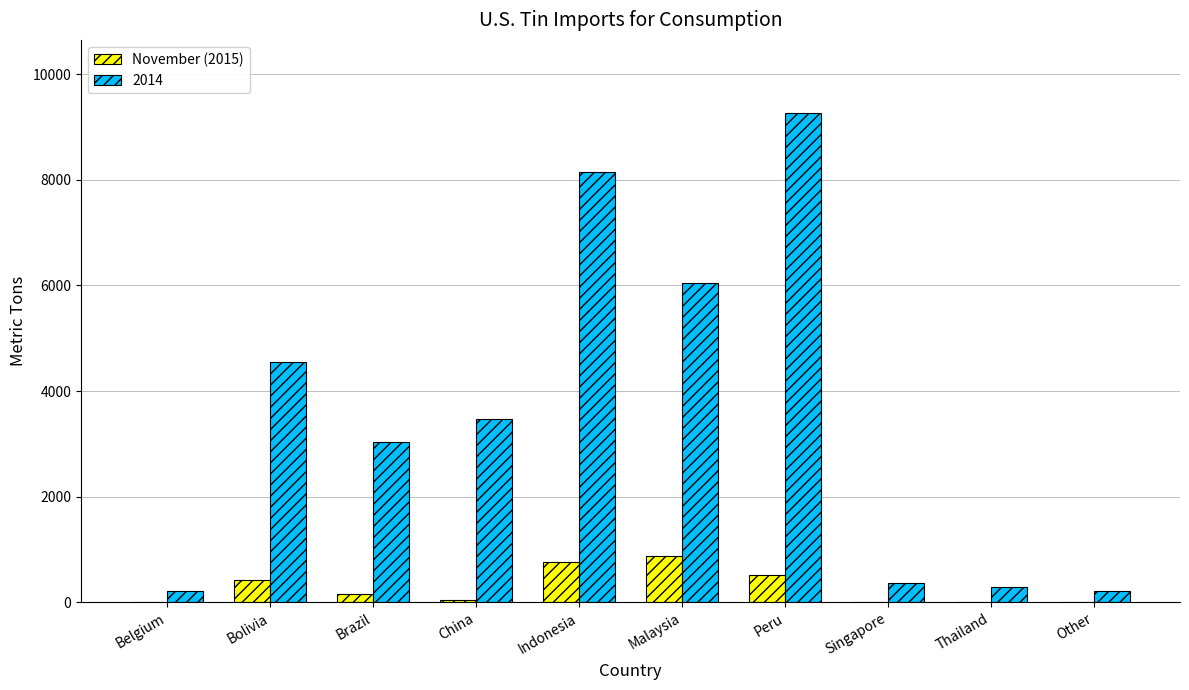

Which category has the highest value in the 2014 series?

Peru